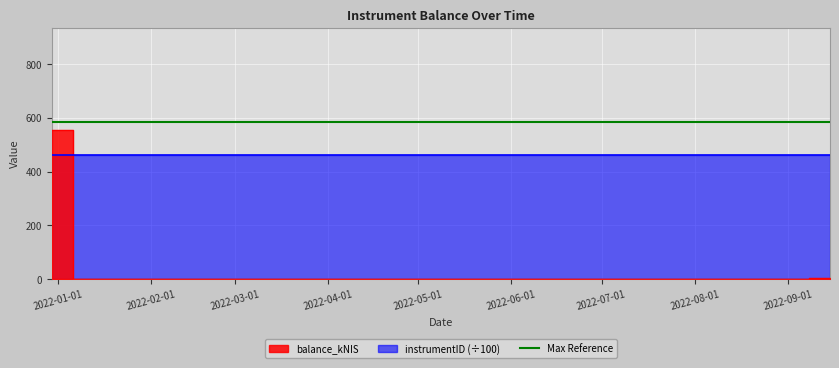

What is the sum of the values at 2022-09-08 and 2022-09-15?

4.9